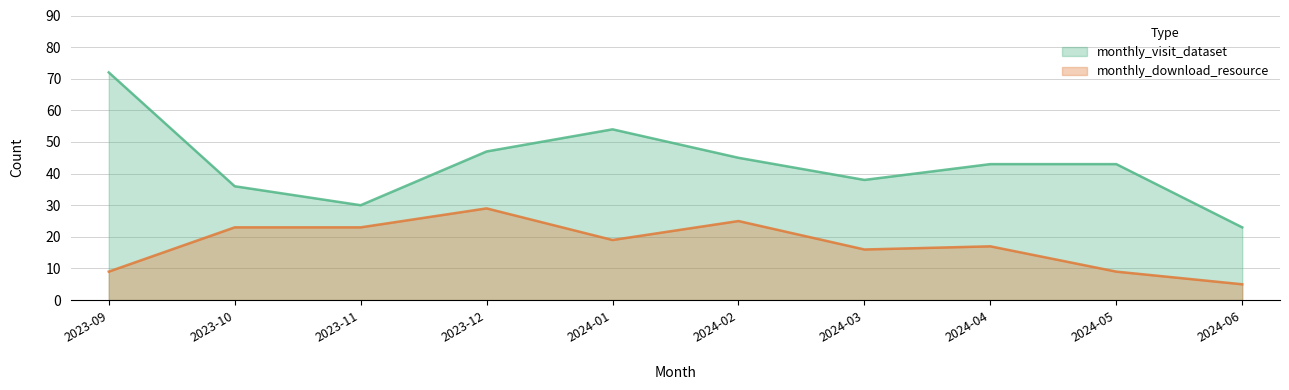

Is the value of monthly_download_resource at 2024-04 greater than the value of monthly_visit_dataset at 2024-01?

No